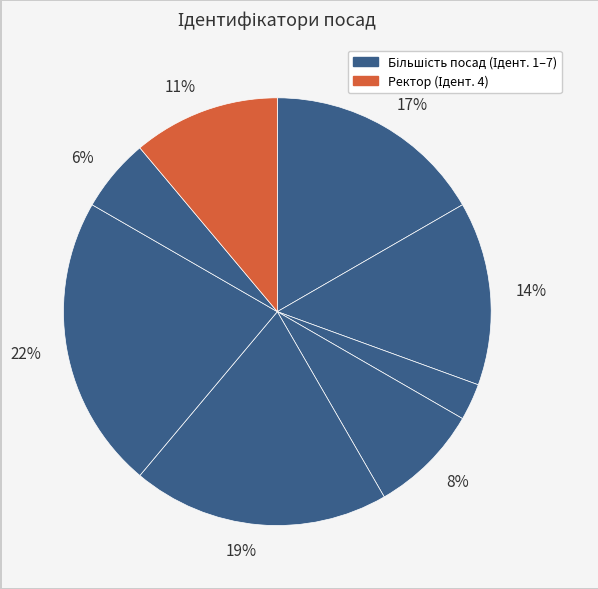

Count the number of slices in the pie.

8